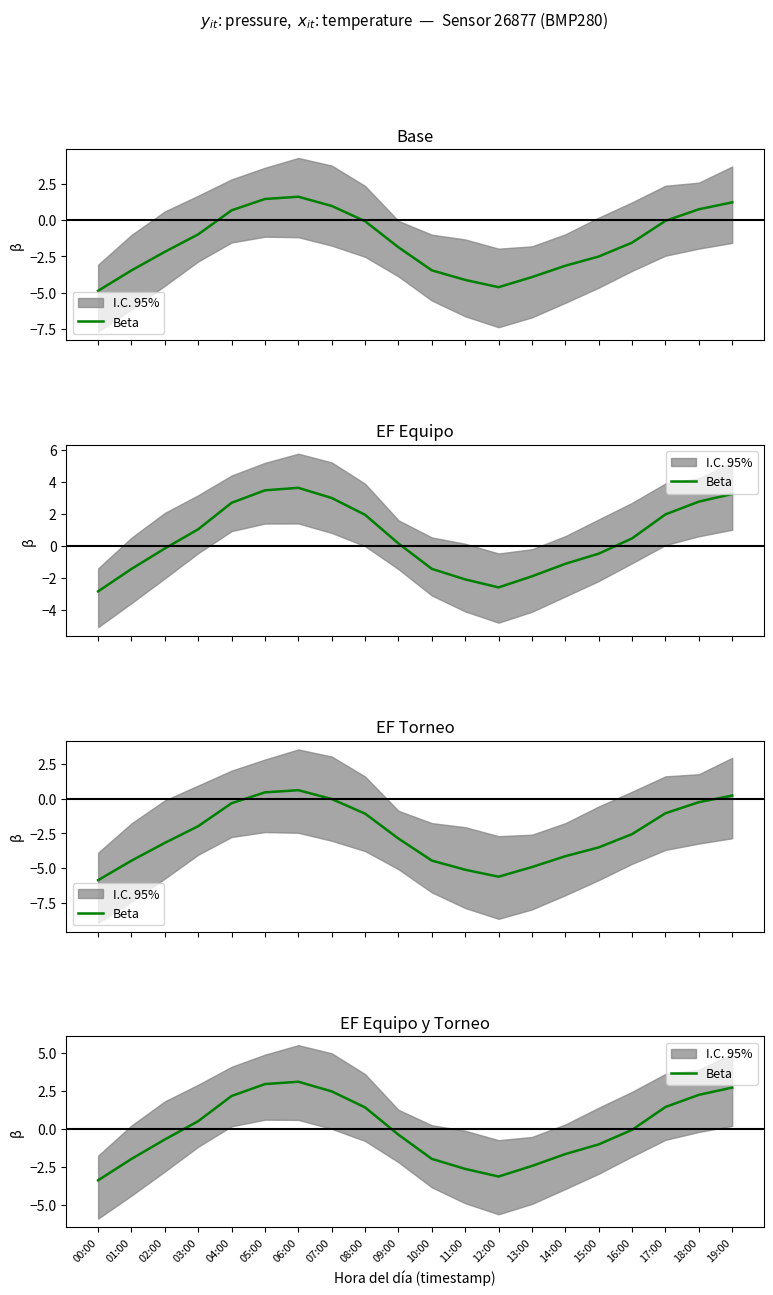

Which label corresponds to the smallest value in the chart?

00:00